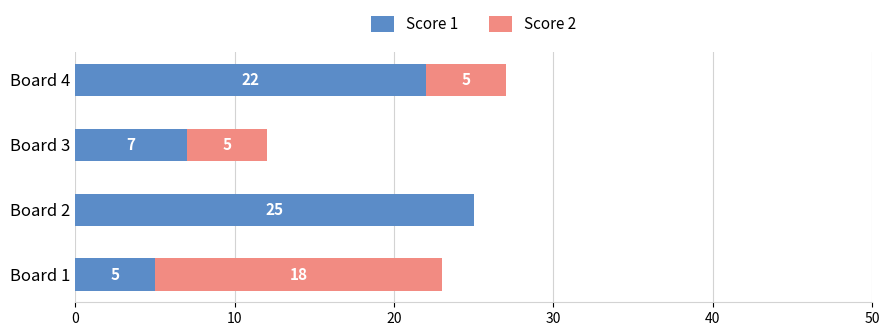

True or false: Score 1 has a value of 5 at Board 1.

True